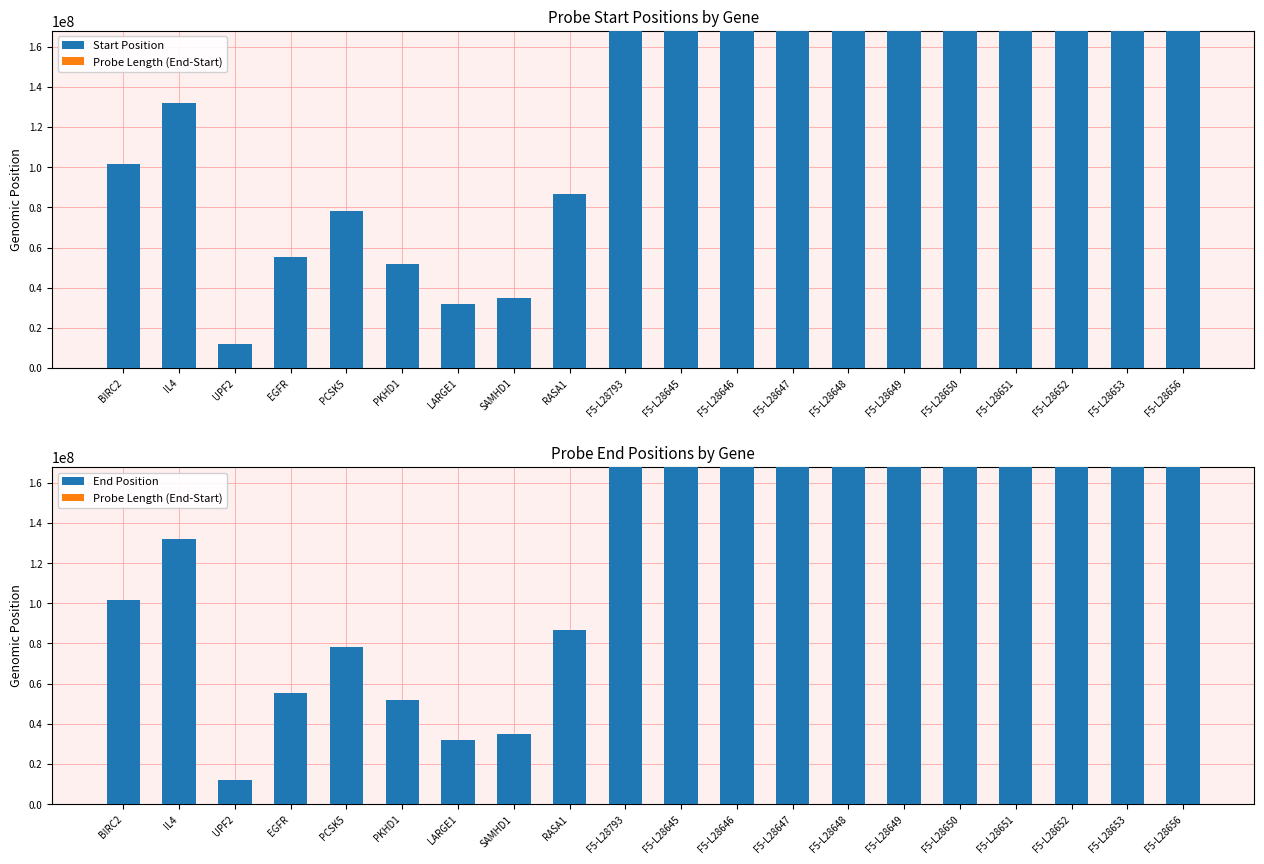

At which label does Start Position first exceed 167751275?

F5-L28793